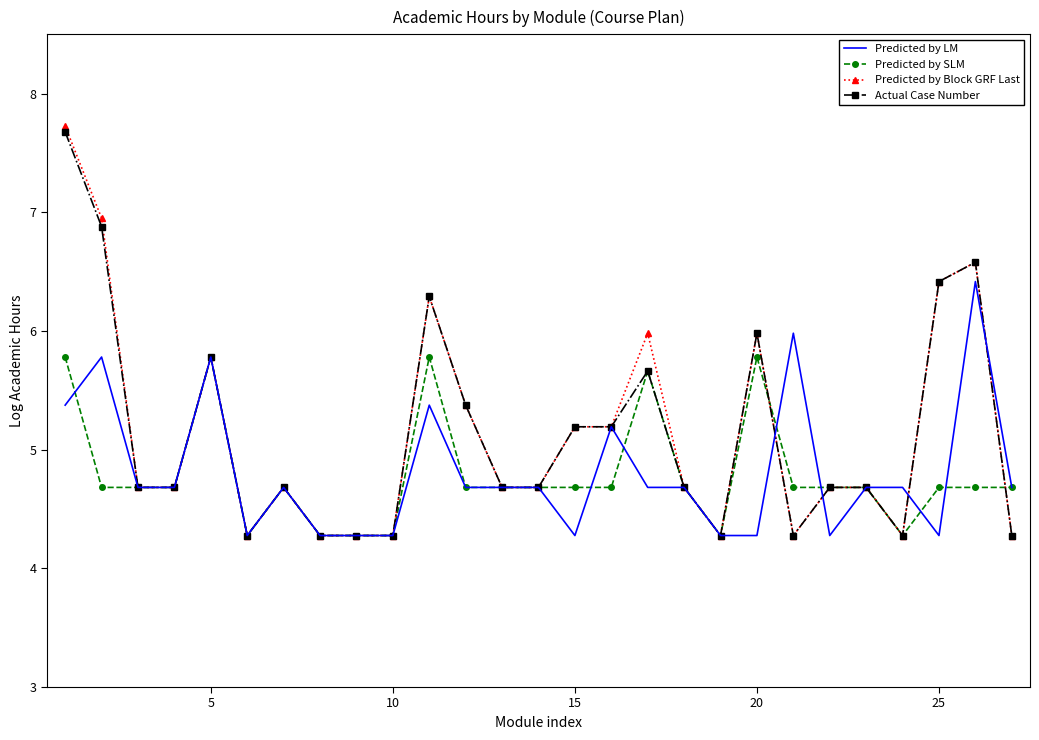

Rank the series by their maximum value, from lowest to highest.

Predicted by SLM, Predicted by LM, Actual Case Number, Predicted by Block GRF Last